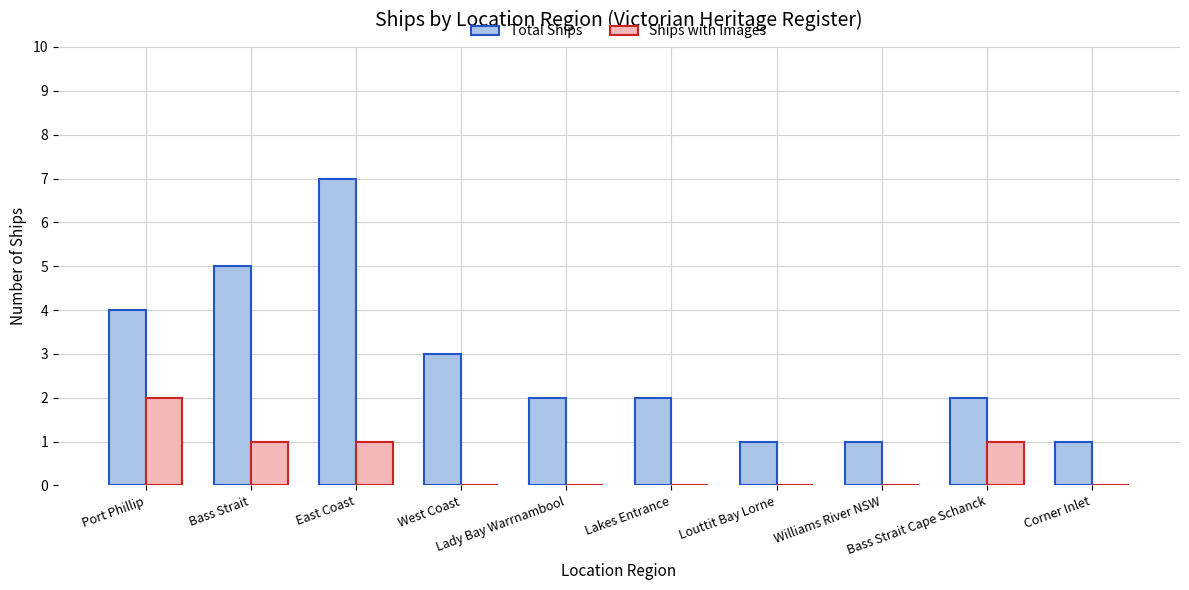

What is the sum of all Total Ships values?

28